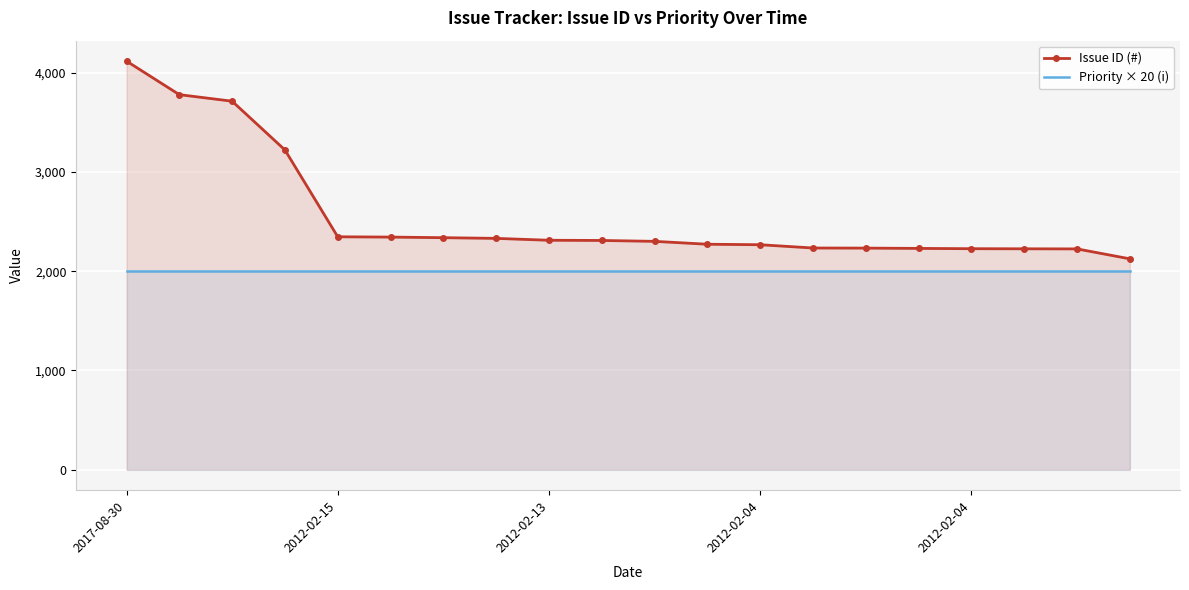

Is it true that Issue ID (#) equals 1286 at 2012-02-13?

False